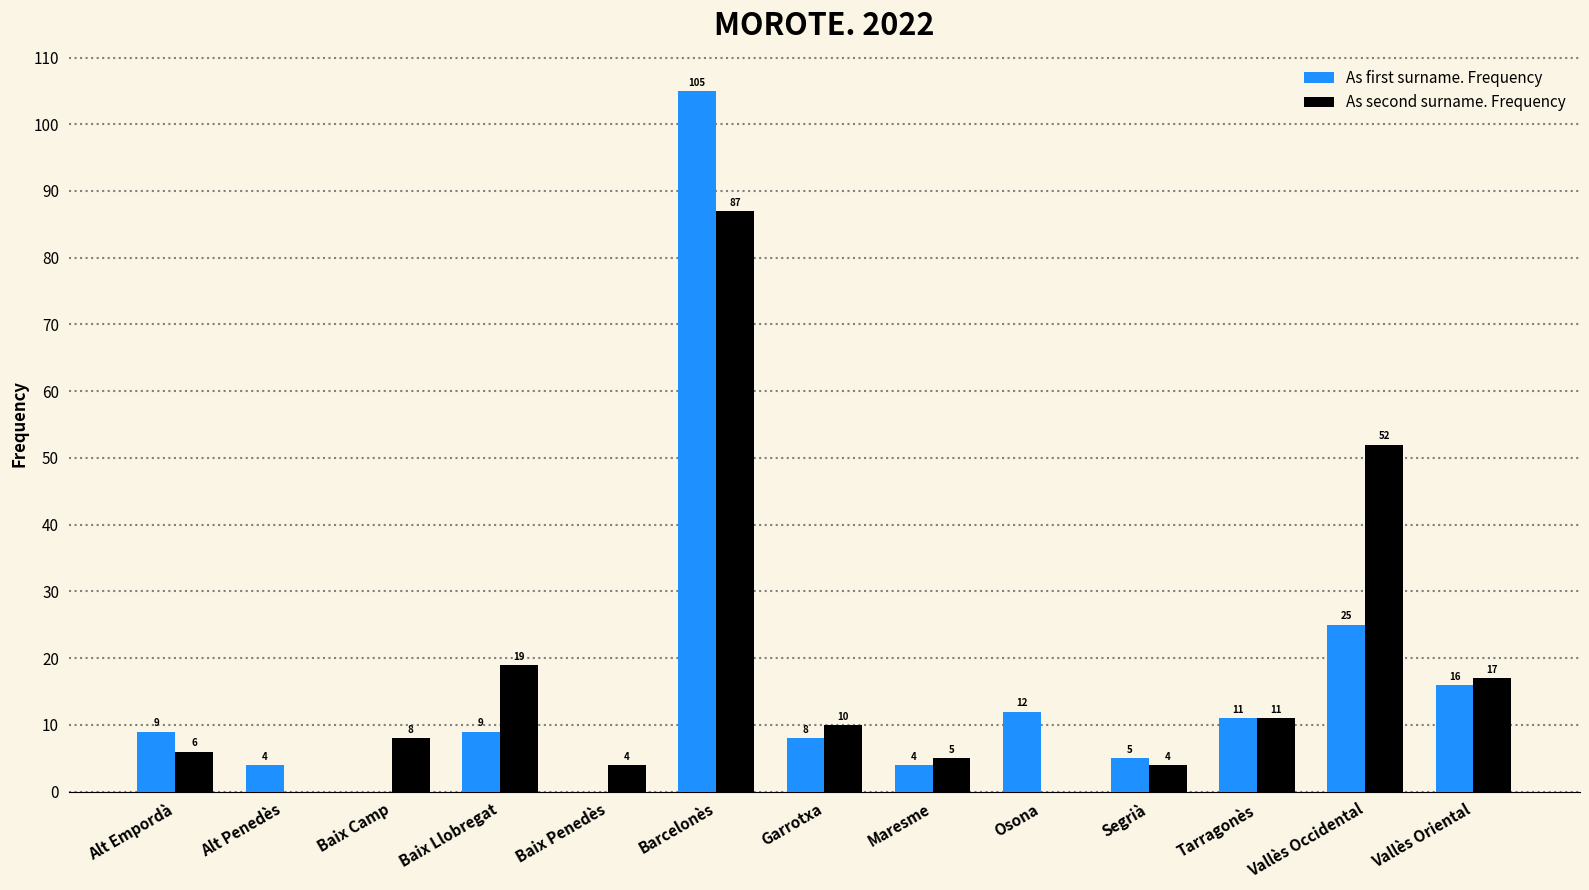

Reading right to left, list all the values displayed in this chart.

As first surname. Frequency: 16	25	11	5	12	4	8	105	0	9	0	4	9
As second surname. Frequency: 17	52	11	4	0	5	10	87	4	19	8	0	6